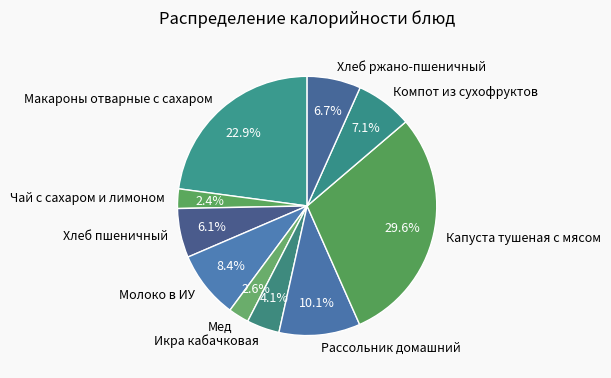

Count the number of slices in the pie.

10